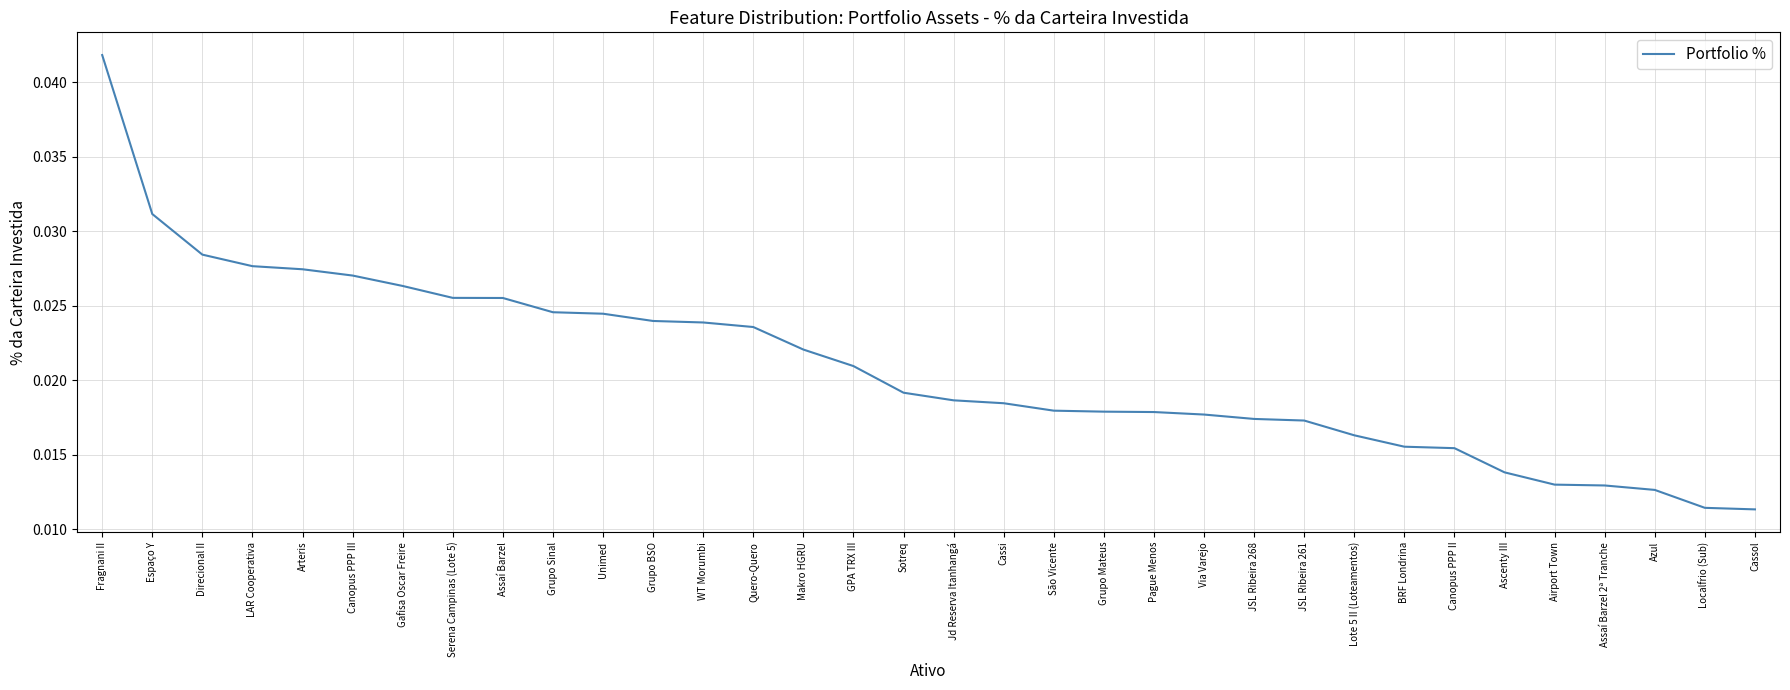

Which category has the highest value across all series?

Fragnani II